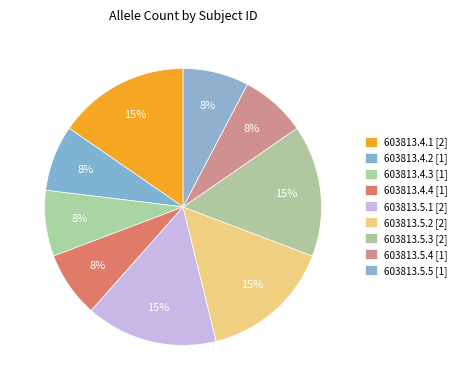

Count the number of slices in the pie.

9